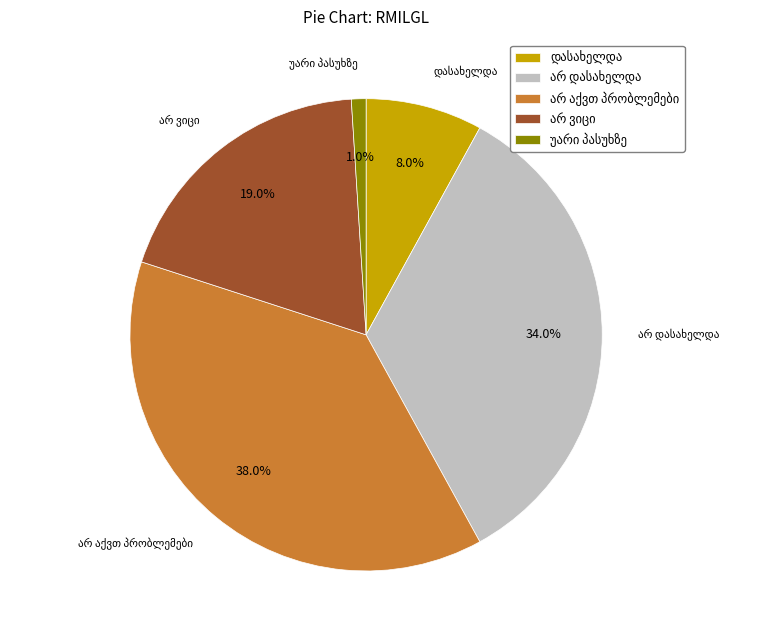

Is there any slice that represents more than half of the pie?

No